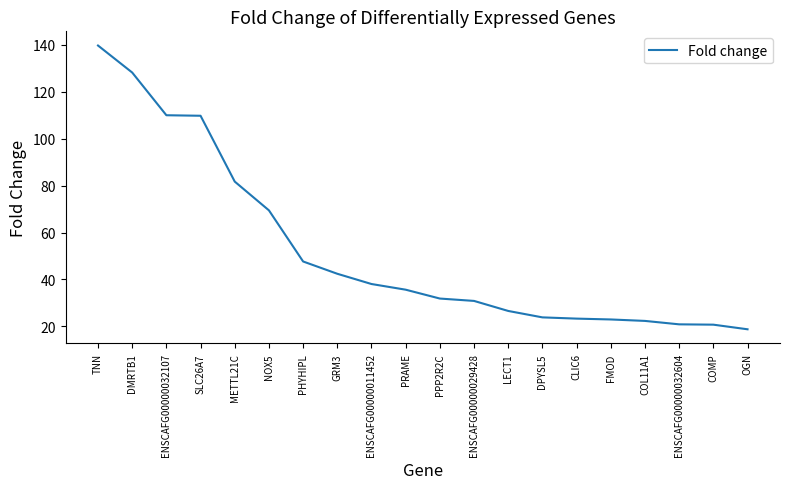

What position from the left is METTL21C?

5